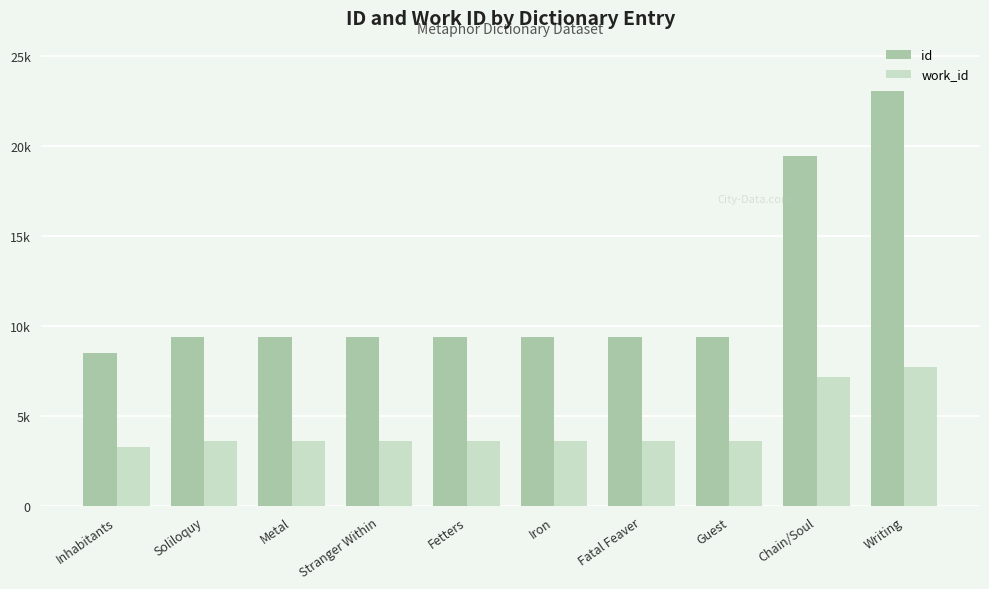

Between Inhabitants and Chain/Soul, which series saw the biggest shift?

id